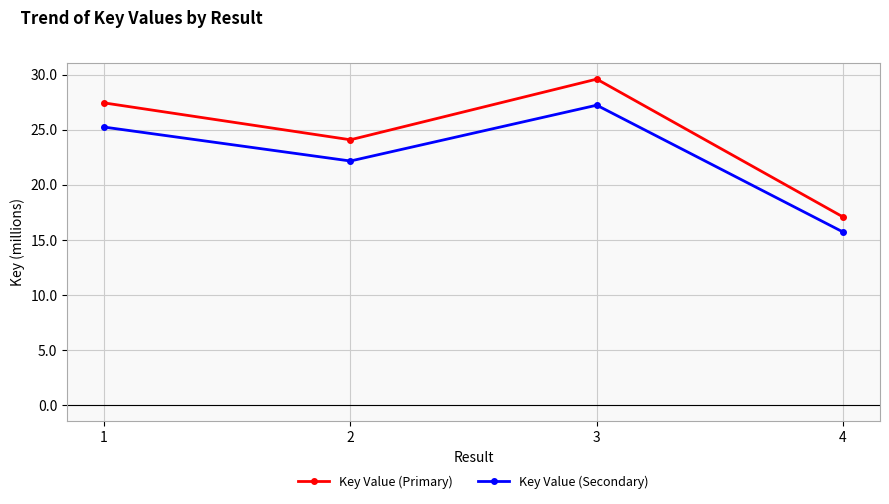

What is the smallest value displayed?

15.7